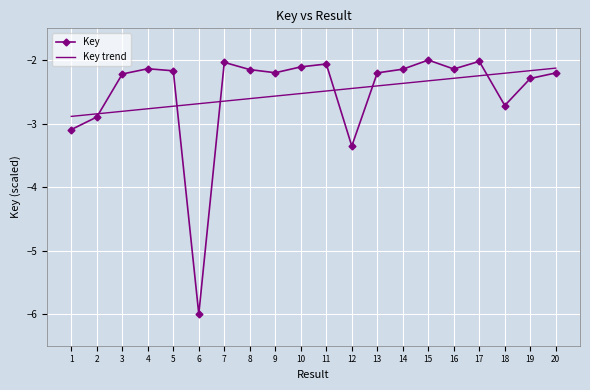

Where do Key trend and Key first cross each other?

2 and 3